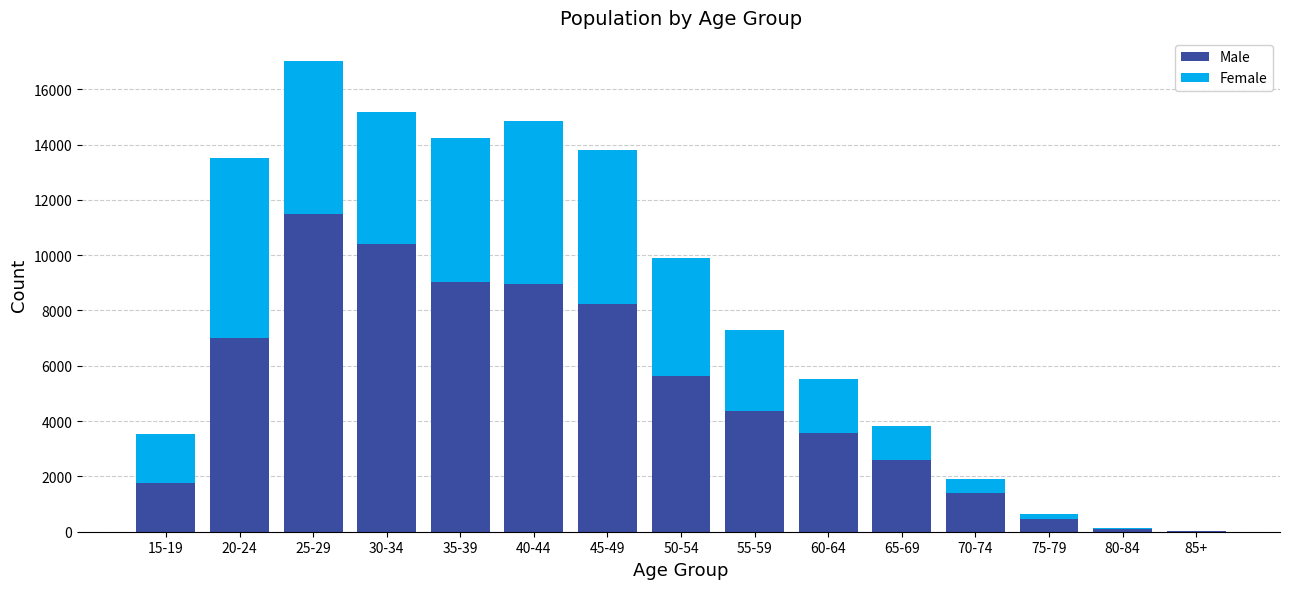

At which category is the sum across all series the highest?

25-29